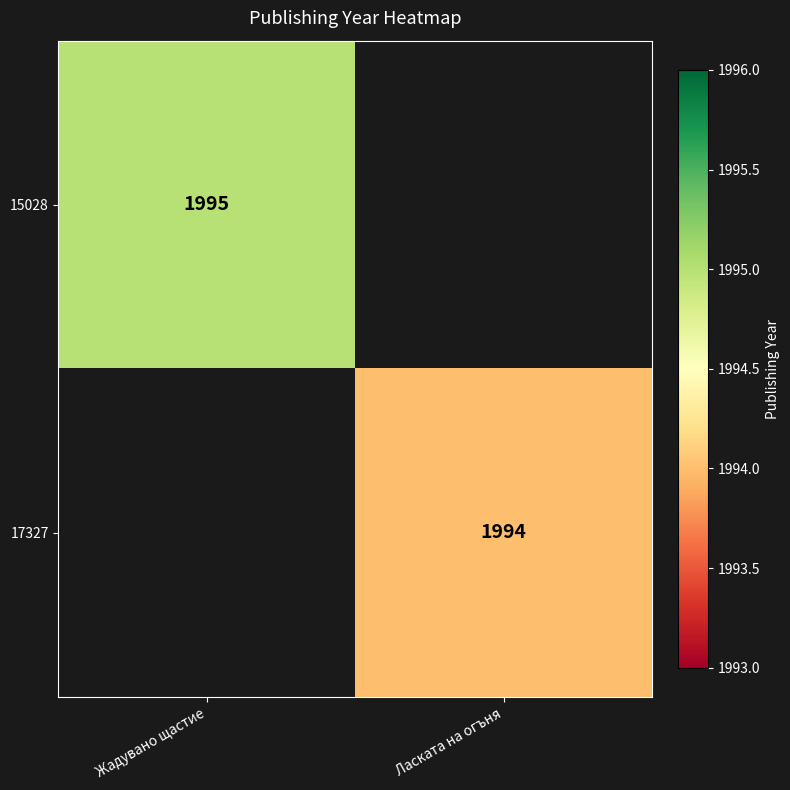

The value of 15028 at Жадувано щастие is 3065. True or false?

False